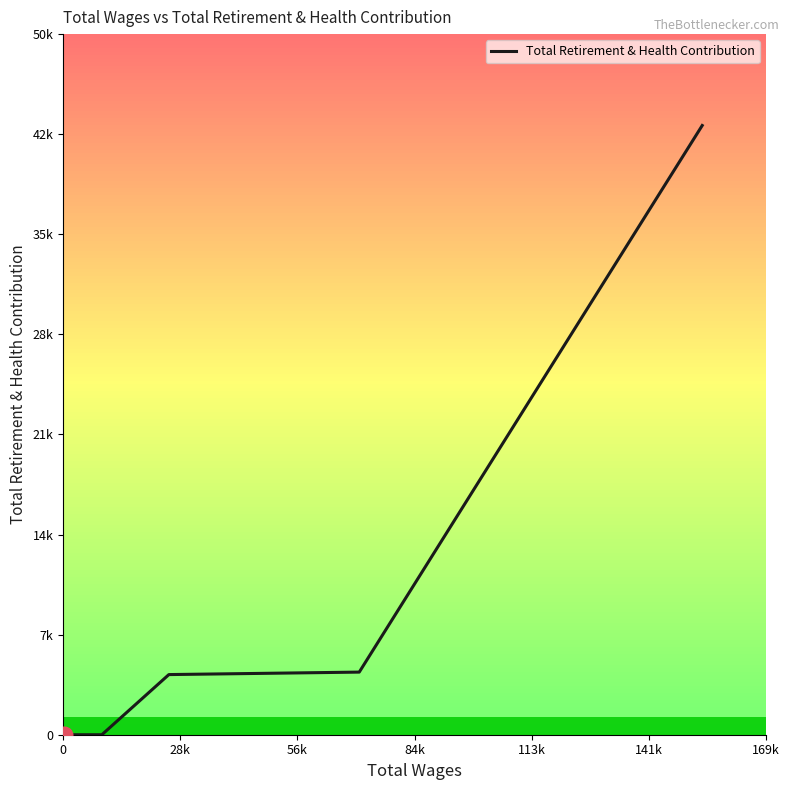

Rank the categories by value from lowest to highest.

0, 28k, 56k, 84k, 113k, 141k